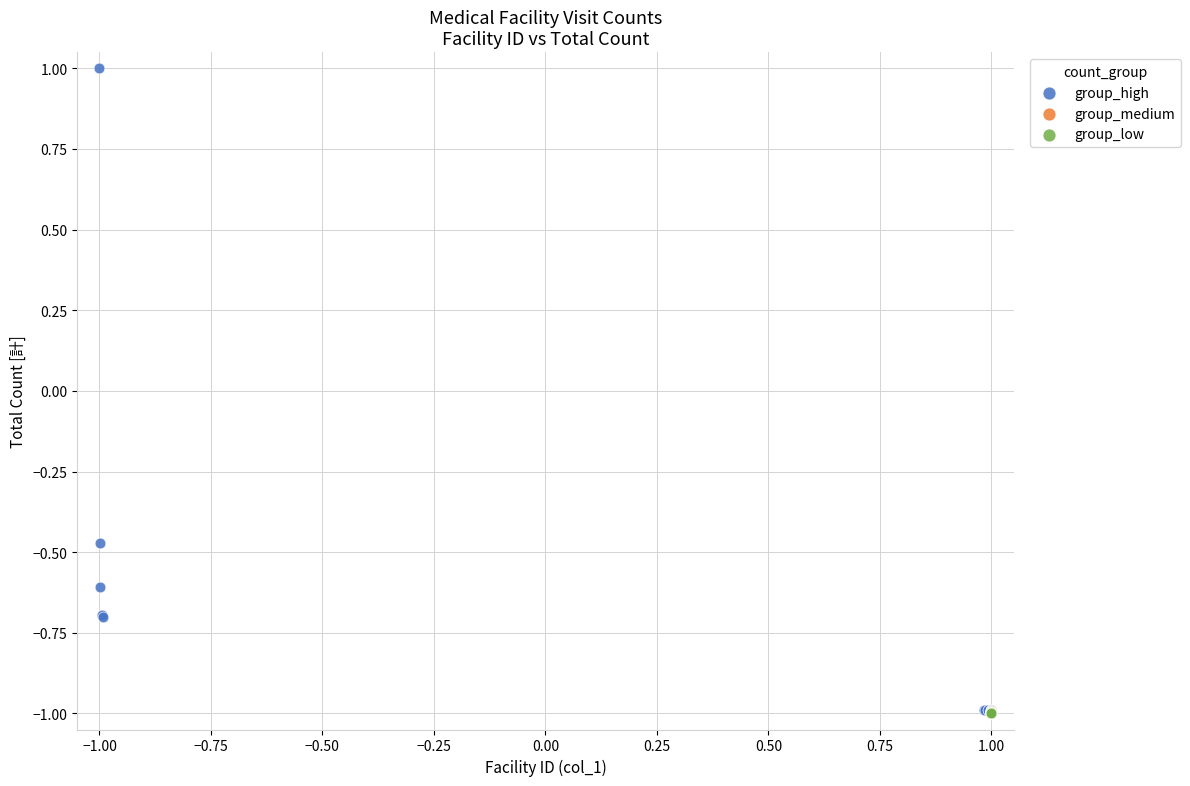

Which series contains the highest Y value?

group_high